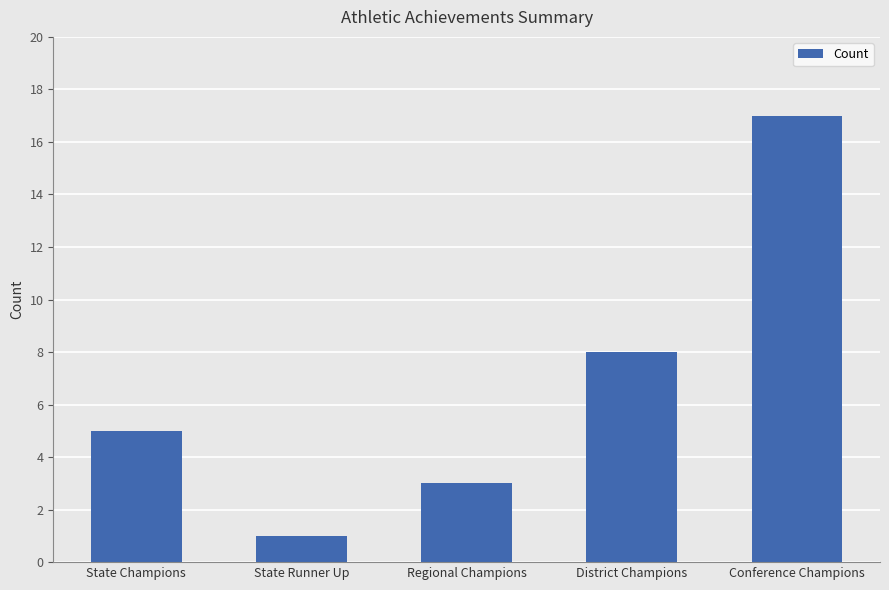

Which label corresponds to the largest value in the chart?

Conference Champions